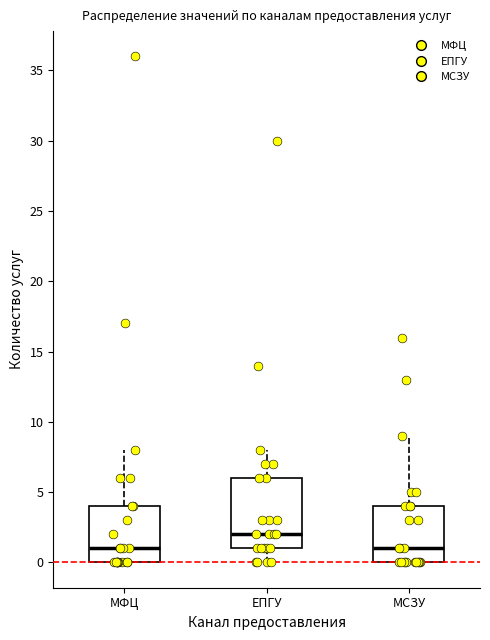

Reading left to right, transcribe this box plot: for each box, give where its median line is, the range the box spans, and where its two whiskers end, as read against the y-axis. The values are not printed on the chart, so give them approximately, as read against the axis.

МФЦ: median 1, box 0 to 4, whiskers 0 to 8
ЕПГУ: median 2, box 1 to 6, whiskers 0 to 8
МСЗУ: median 1, box 0 to 4, whiskers 0 to 9